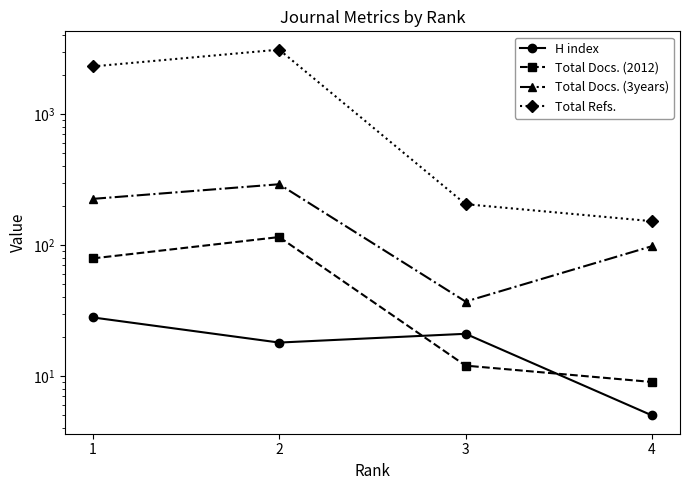

True or false: Total Docs. (3years) and Total Refs. intersect in this chart.

False